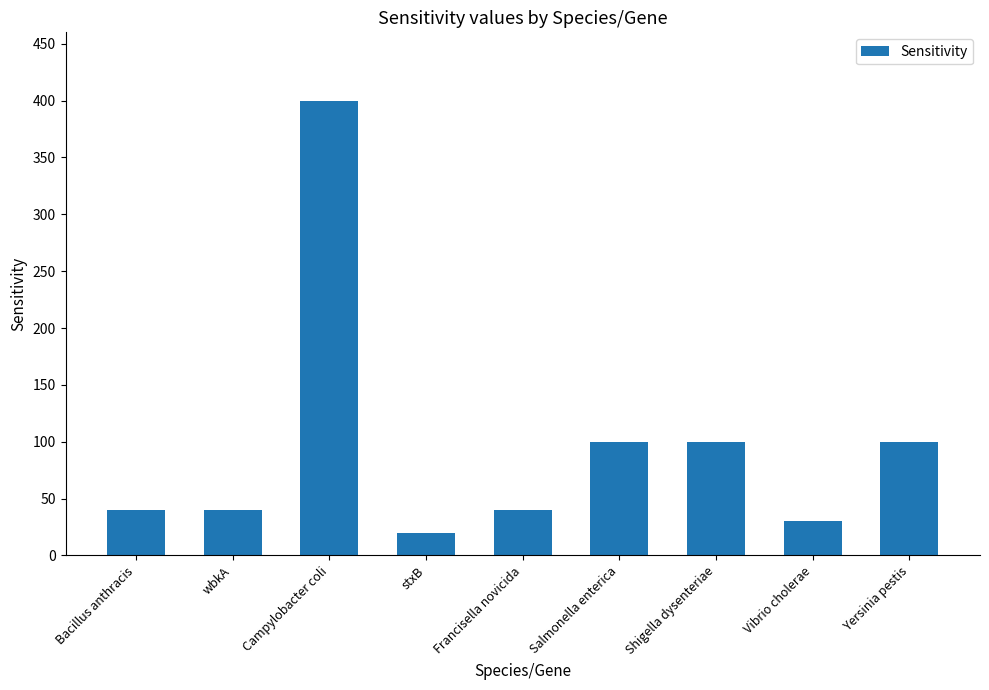

What is the change in value from Bacillus anthracis to Campylobacter coli?

+360